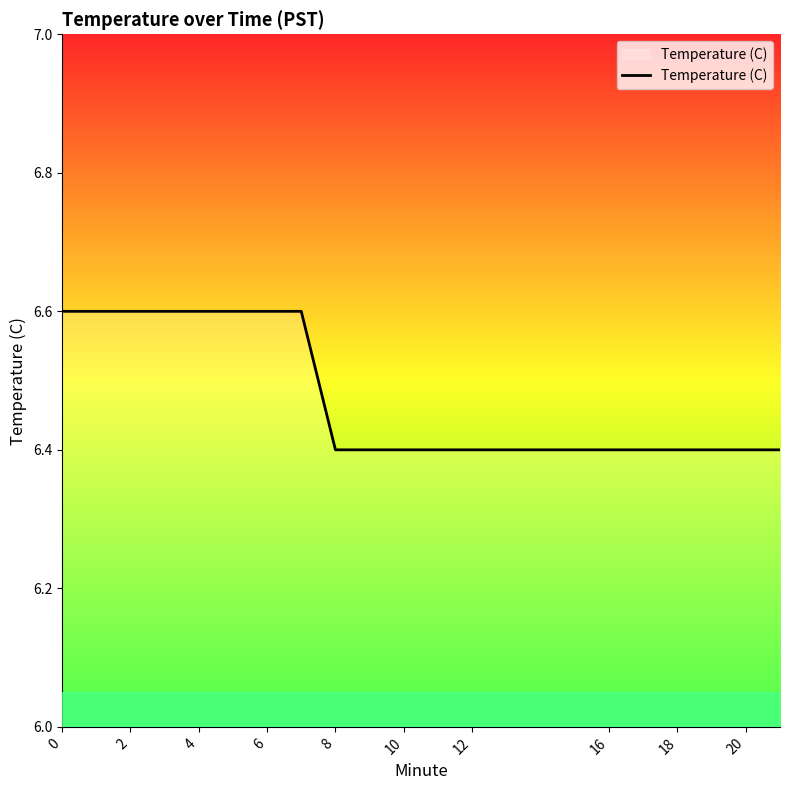

What is the smallest value displayed?

6.4